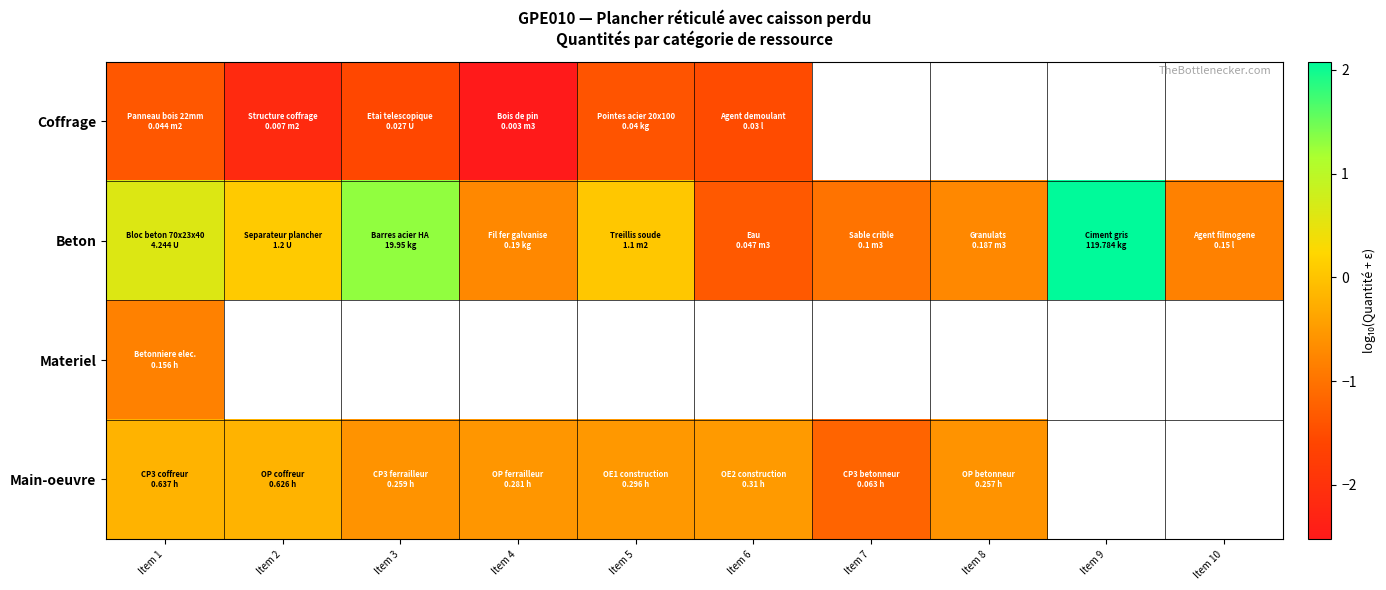

What is the maximum value shown in the chart?

2.1